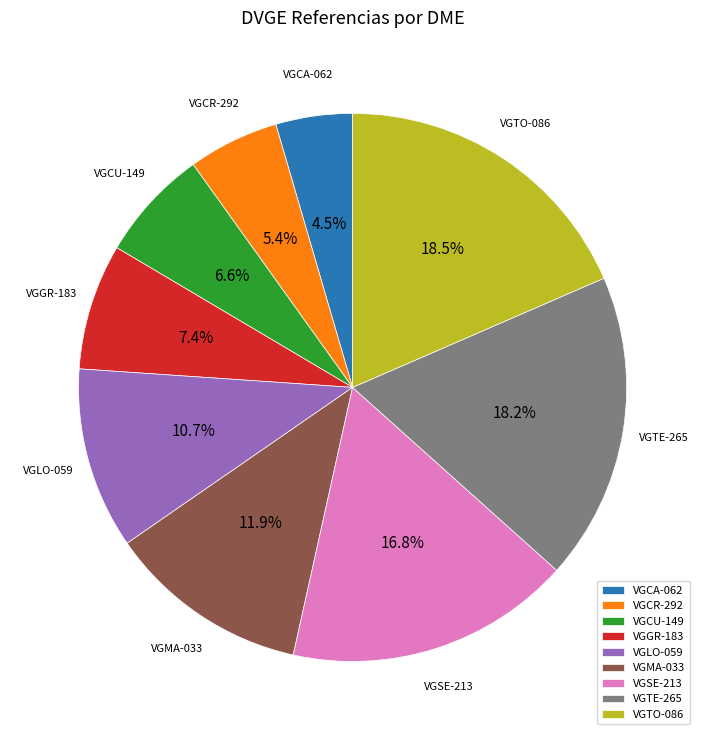

Between VGSE-213 and VGCA-062, which is larger?

VGSE-213